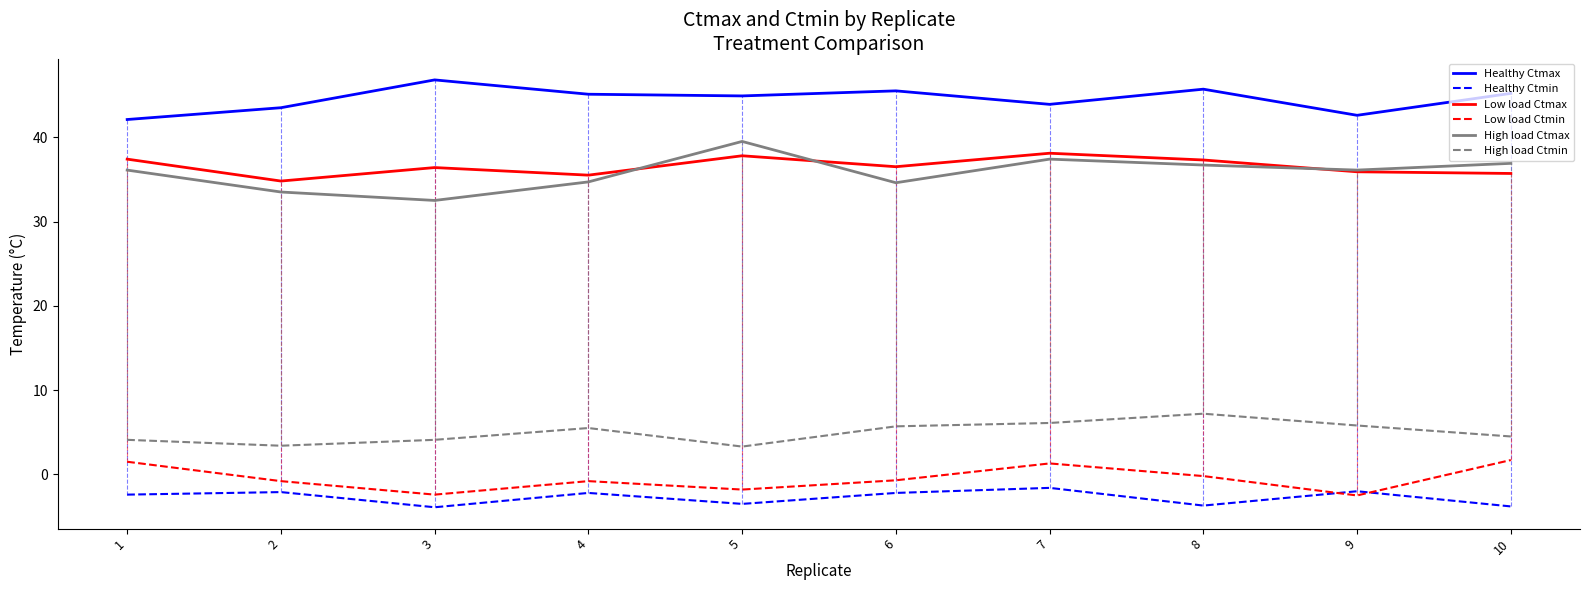

What are all the series names shown in the legend?

Healthy Ctmax, Healthy Ctmin, Low load Ctmax, Low load Ctmin, High load Ctmax, High load Ctmin